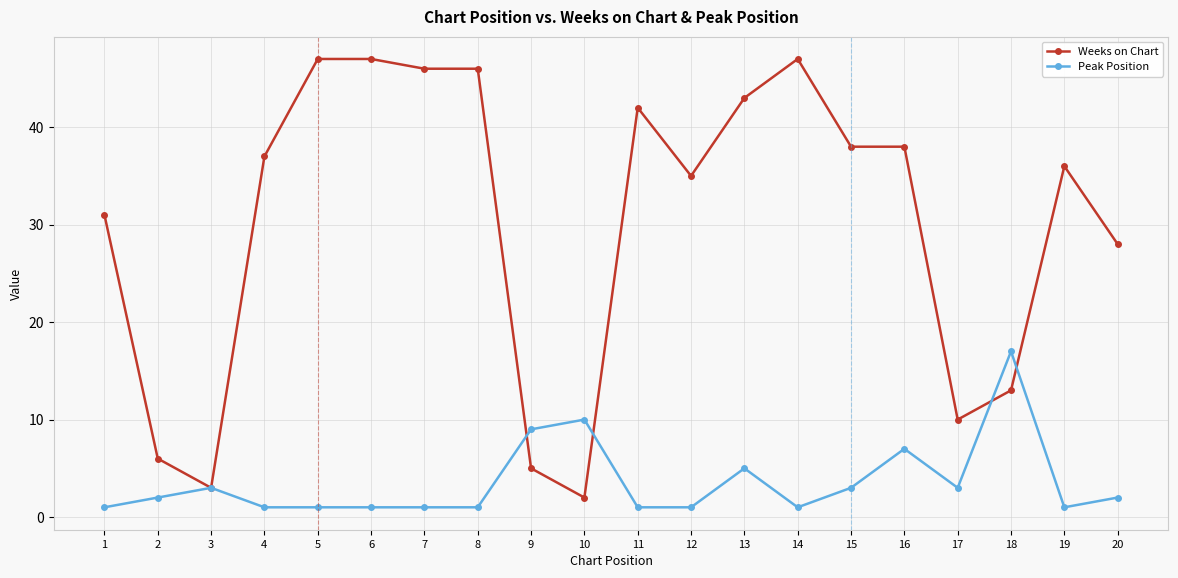

Reading right to left, what are all the values shown in this chart?

Weeks on Chart: 20=28	19=36	18=13	17=10	16=38	15=38	14=47	13=43	12=35	11=42	10=2	9=5	8=46	7=46	6=47	5=47	4=37	3=3	2=6	1=31
Peak Position: 20=2	19=1	18=17	17=3	16=7	15=3	14=1	13=5	12=1	11=1	10=10	9=9	8=1	7=1	6=1	5=1	4=1	3=3	2=2	1=1